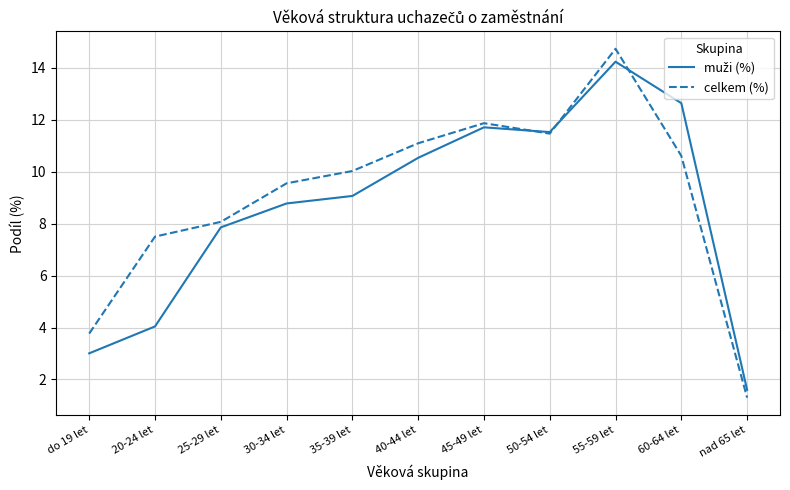

What is the greatest value displayed?

14.7